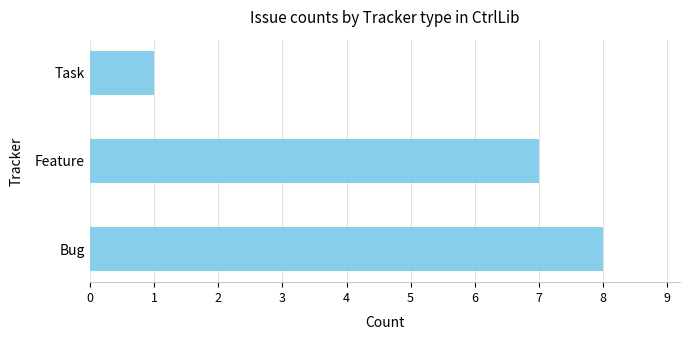

What is the maximum value shown in the chart?

8